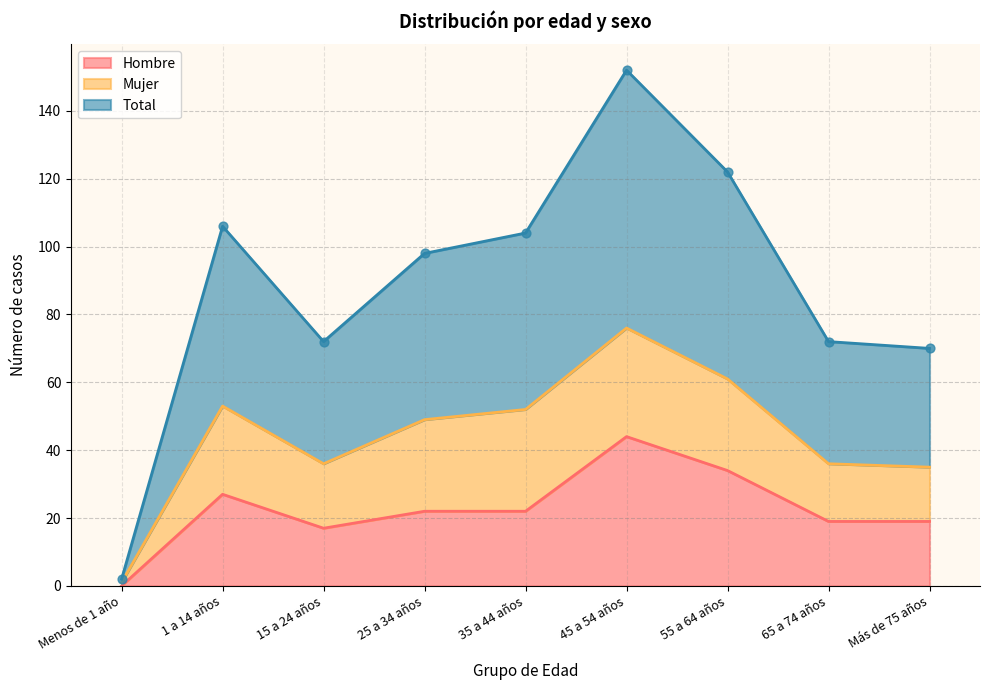

At how many categories does at least one series exceed 7?

8